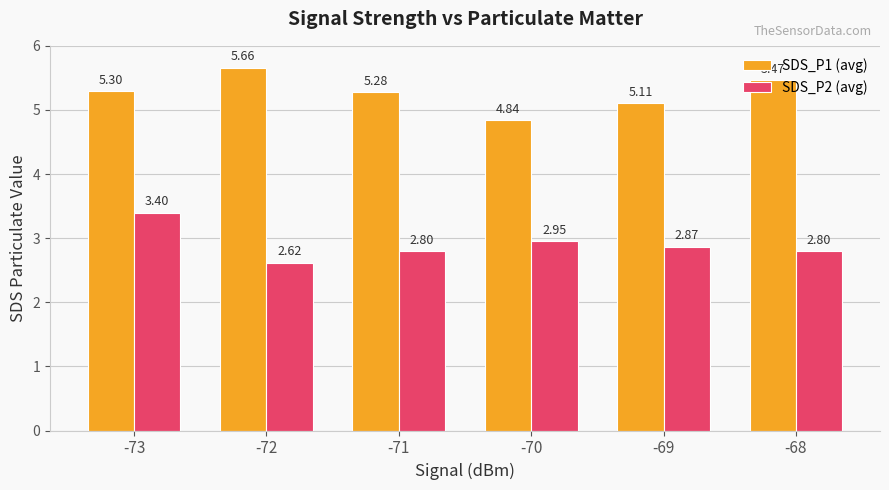

What is the difference between the maximum and minimum values in the SDS_P2 (avg) series?

0.8